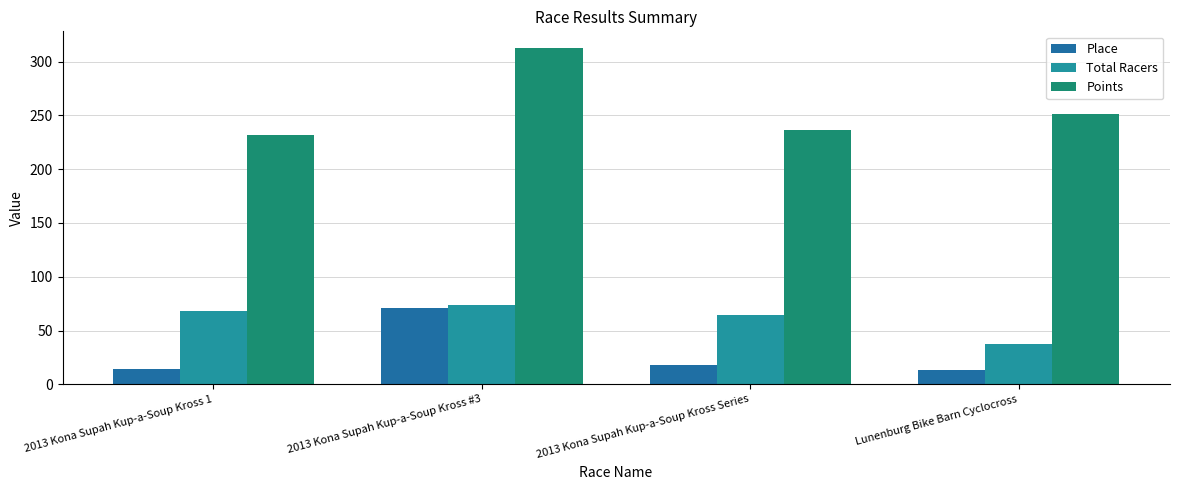

Reading left to right, list all the values displayed in this chart.

Place: 2013 Kona Supah Kup-a-Soup Kross 1=14.0	2013 Kona Supah Kup-a-Soup Kross #3=71.0	2013 Kona Supah Kup-a-Soup Kross Series=18.0	Lunenburg Bike Barn Cyclocross=13.0
Total Racers: 2013 Kona Supah Kup-a-Soup Kross 1=68.0	2013 Kona Supah Kup-a-Soup Kross #3=74.0	2013 Kona Supah Kup-a-Soup Kross Series=64.0	Lunenburg Bike Barn Cyclocross=37.0
Points: 2013 Kona Supah Kup-a-Soup Kross 1=231.6	2013 Kona Supah Kup-a-Soup Kross #3=312.5	2013 Kona Supah Kup-a-Soup Kross Series=236.7	Lunenburg Bike Barn Cyclocross=251.8